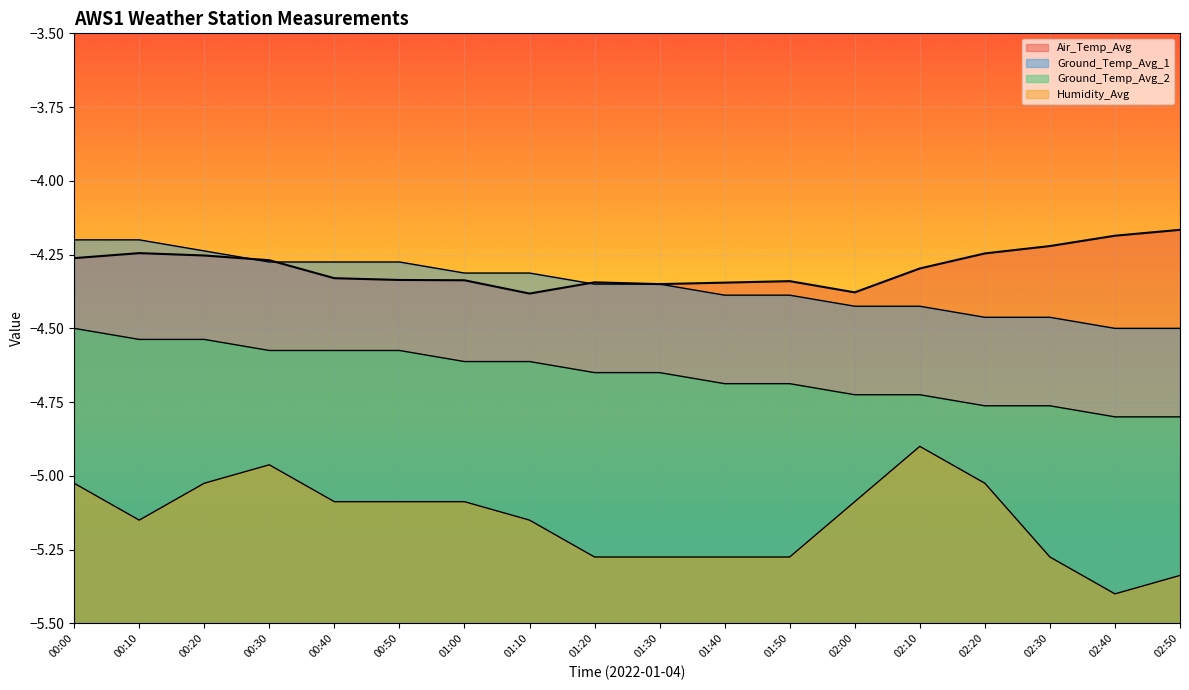

Reading right to left, transcribe all the data shown in this chart.

Air_Temp_Avg: -4.2	-4.2	-4.2	-4.2	-4.3	-4.4	-4.3	-4.3	-4.3	-4.3	-4.4	-4.3	-4.3	-4.3	-4.3	-4.3	-4.2	-4.3
Humidity_Avg: -5.3	-5.4	-5.3	-5.0	-4.9	-5.1	-5.3	-5.3	-5.3	-5.3	-5.2	-5.1	-5.1	-5.1	-5.0	-5.0	-5.2	-5.0
Ground_Temp_Avg_1: -4.5	-4.5	-4.5	-4.5	-4.4	-4.4	-4.4	-4.4	-4.3	-4.3	-4.3	-4.3	-4.3	-4.3	-4.3	-4.2	-4.2	-4.2
Ground_Temp_Avg_2: -4.8	-4.8	-4.8	-4.8	-4.7	-4.7	-4.7	-4.7	-4.6	-4.6	-4.6	-4.6	-4.6	-4.6	-4.6	-4.5	-4.5	-4.5